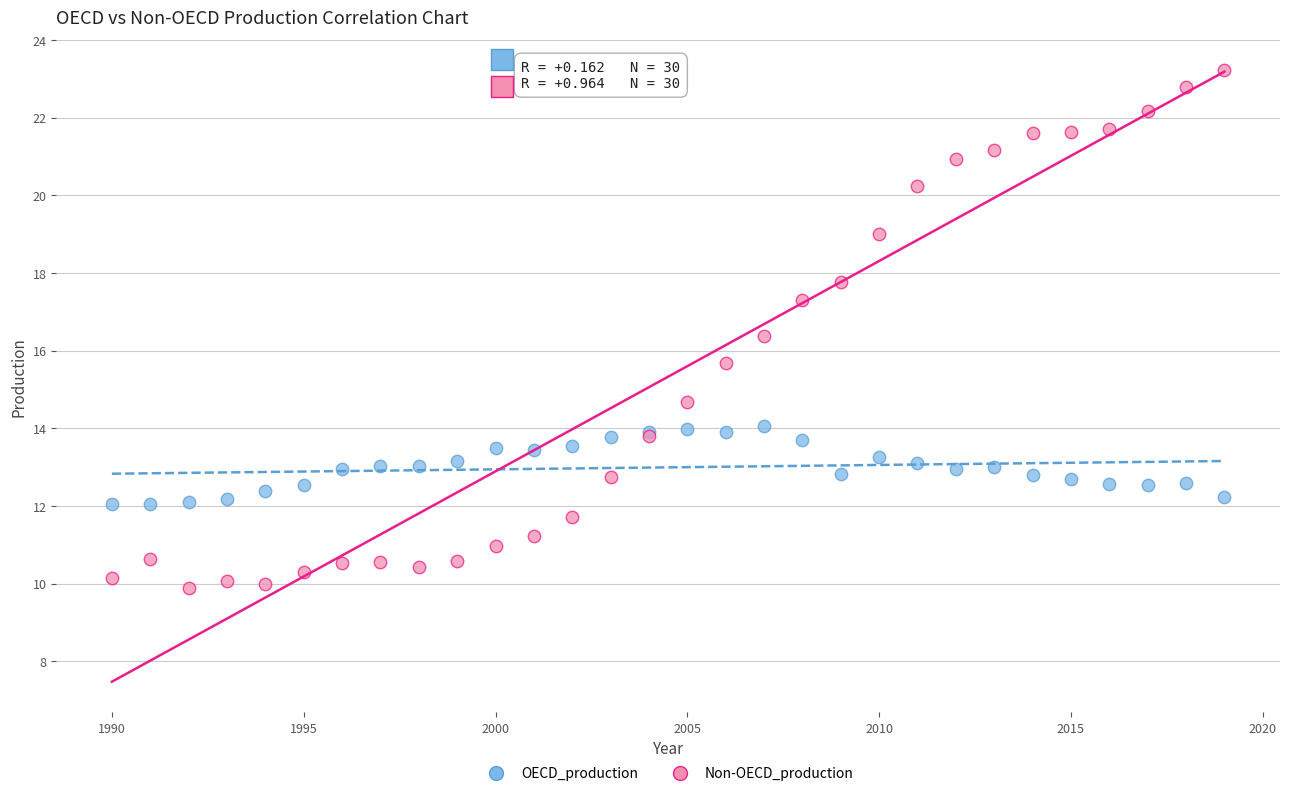

What are all the series names shown in the legend?

OECD_production, Non-OECD_production